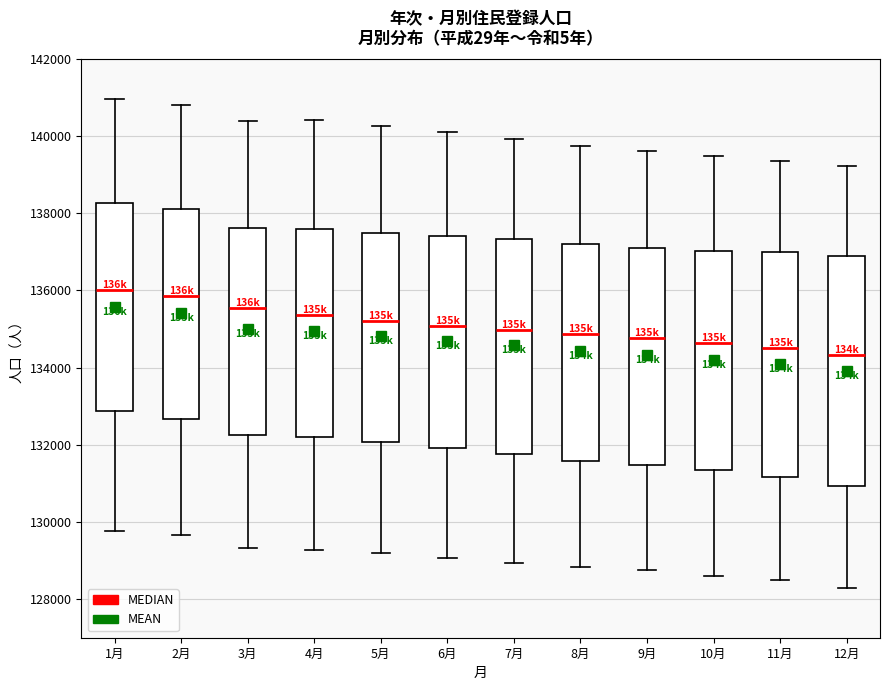

Reading left to right, transcribe this box plot: for each box, give where its median line is, the range the box spans, and where its two whiskers end, as read against the y-axis. The values are not printed on the chart, so give them approximately, as read against the axis.

1月: median 136000, box 132800 to 138200, whiskers 129800 to 141000
2月: median 135800, box 132600 to 138200, whiskers 129600 to 140800
3月: median 135600, box 132200 to 137600, whiskers 129400 to 140400
4月: median 135400, box 132200 to 137600, whiskers 129200 to 140400
5月: median 135200, box 132000 to 137400, whiskers 129200 to 140200
6月: median 135000, box 132000 to 137400, whiskers 129000 to 140000
7月: median 135000, box 131800 to 137400, whiskers 129000 to 140000
8月: median 134800, box 131600 to 137200, whiskers 128800 to 139800
9月: median 134800, box 131400 to 137000, whiskers 128800 to 139600
10月: median 134600, box 131400 to 137000, whiskers 128600 to 139400
11月: median 134600, box 131200 to 137000, whiskers 128400 to 139400
12月: median 134400, box 131000 to 136800, whiskers 128200 to 139200